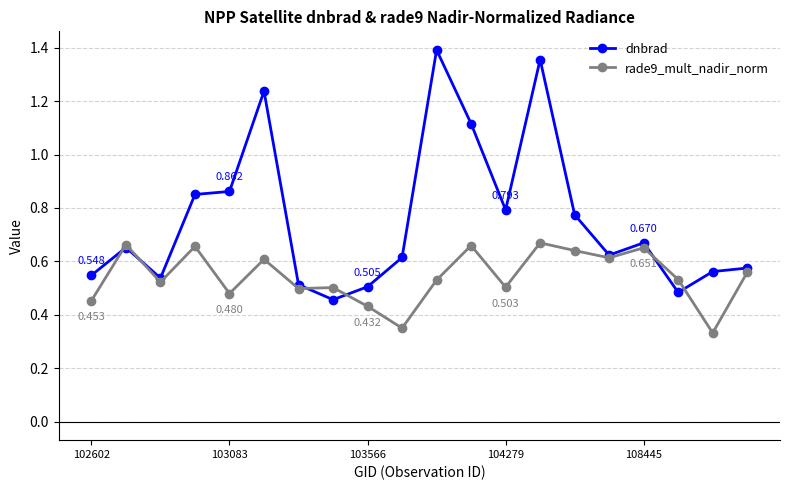

Which series has the largest total across all categories?

dnbrad